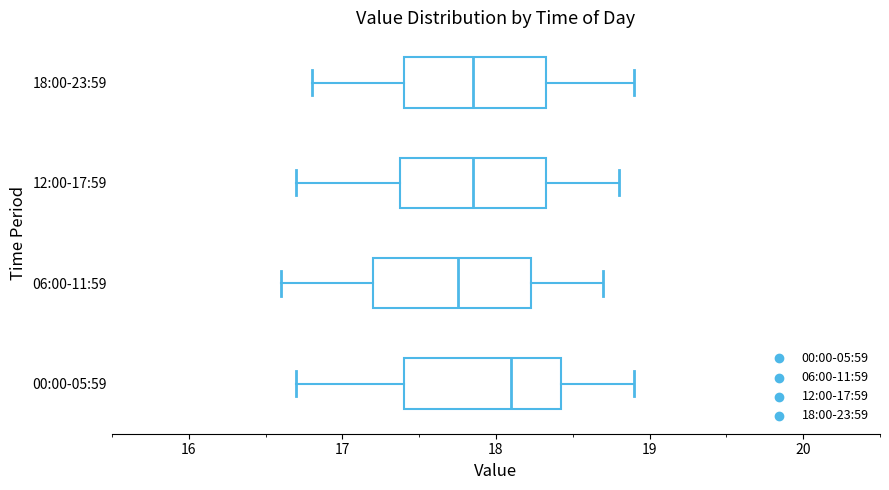

Reading bottom to top, read every box against the x-axis: the position of its median line, the range the box covers, and the ends of its whiskers. The values are not printed on the chart, so give them approximately, as read against the axis.

00:00-05:59: median 18.1, box 17.4 to 18.4, whiskers 16.7 to 18.9
06:00-11:59: median 17.8, box 17.2 to 18.2, whiskers 16.6 to 18.7
12:00-17:59: median 17.9, box 17.4 to 18.3, whiskers 16.7 to 18.8
18:00-23:59: median 17.9, box 17.4 to 18.3, whiskers 16.8 to 18.9